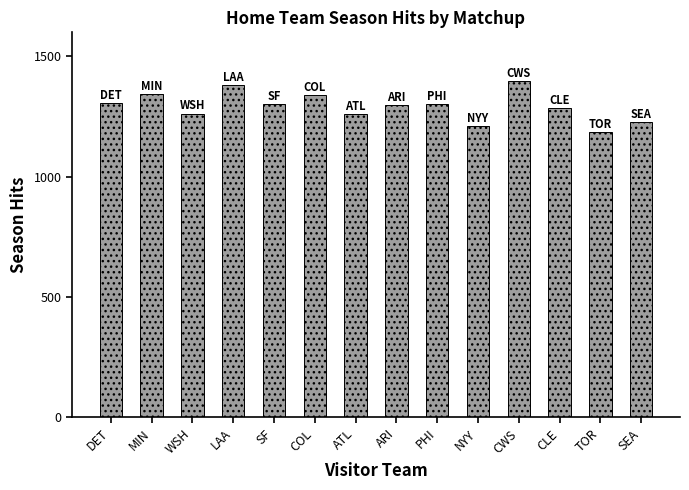

Count the number of categories in the chart.

14